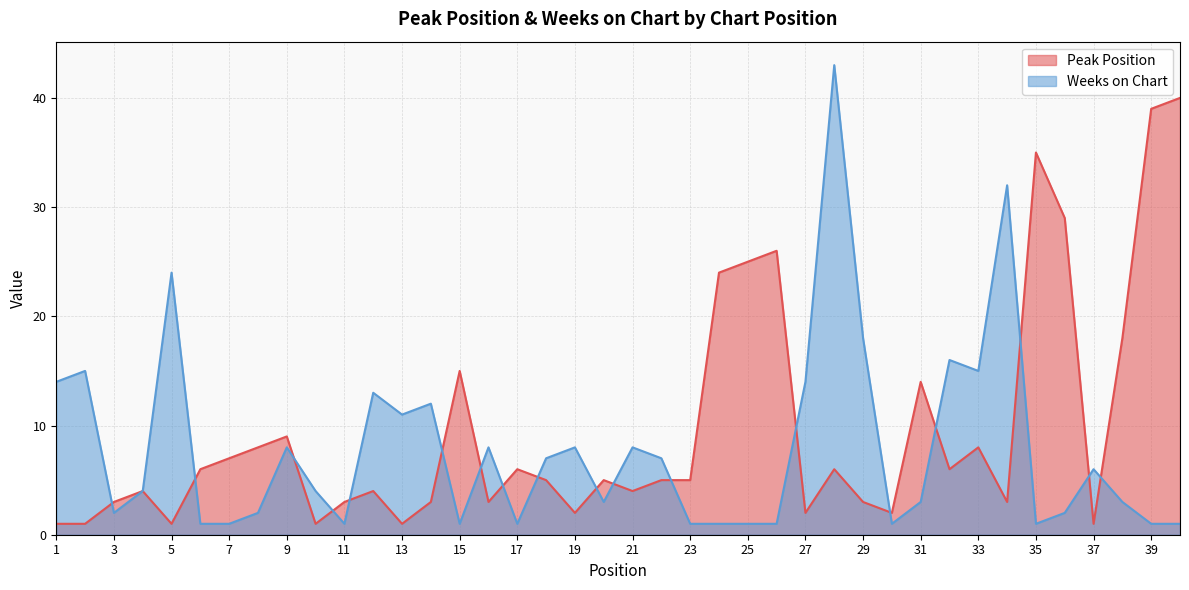

Reading left to right, list all the values displayed in this chart.

Peak Position: 1	1	3	4	1	6	7	8	9	1	3	4	1	3	15	3	6	5	2	5	4	5	5	24	25	26	2	6	3	2	14	6	8	3	35	29	1	18	39	40
Weeks on Chart: 14	15	2	4	24	1	1	2	8	4	1	13	11	12	1	8	1	7	8	3	8	7	1	1	1	1	14	43	18	1	3	16	15	32	1	2	6	3	1	1